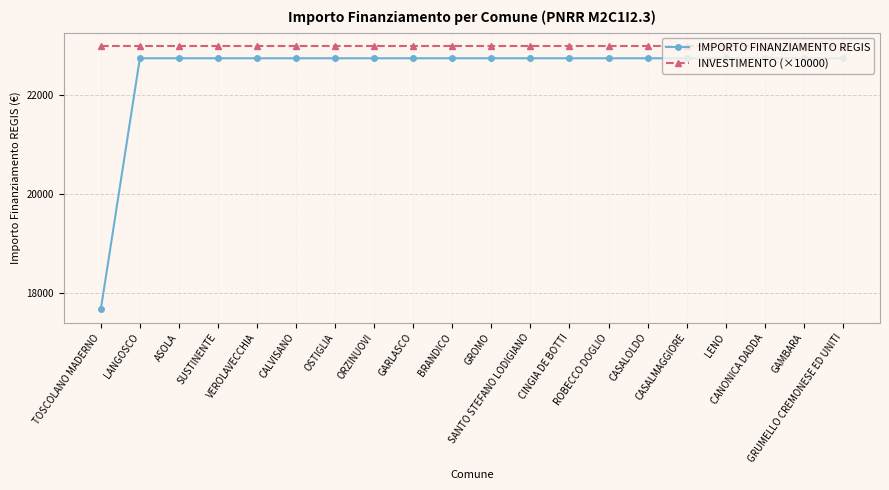

What is the difference between the maximum and minimum values in the IMPORTO FINANZIAMENTO REGIS series?

5075.2